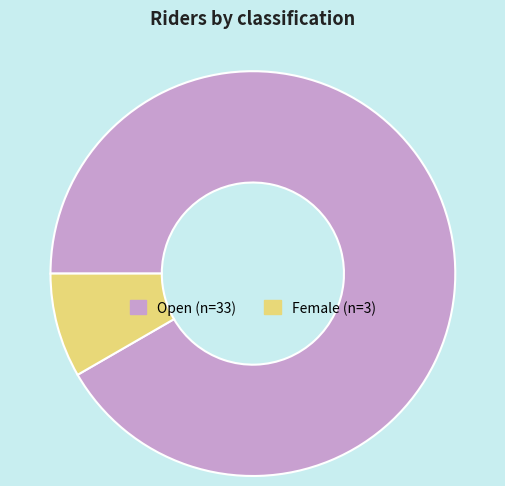

Is Open the majority of the pie?

Yes